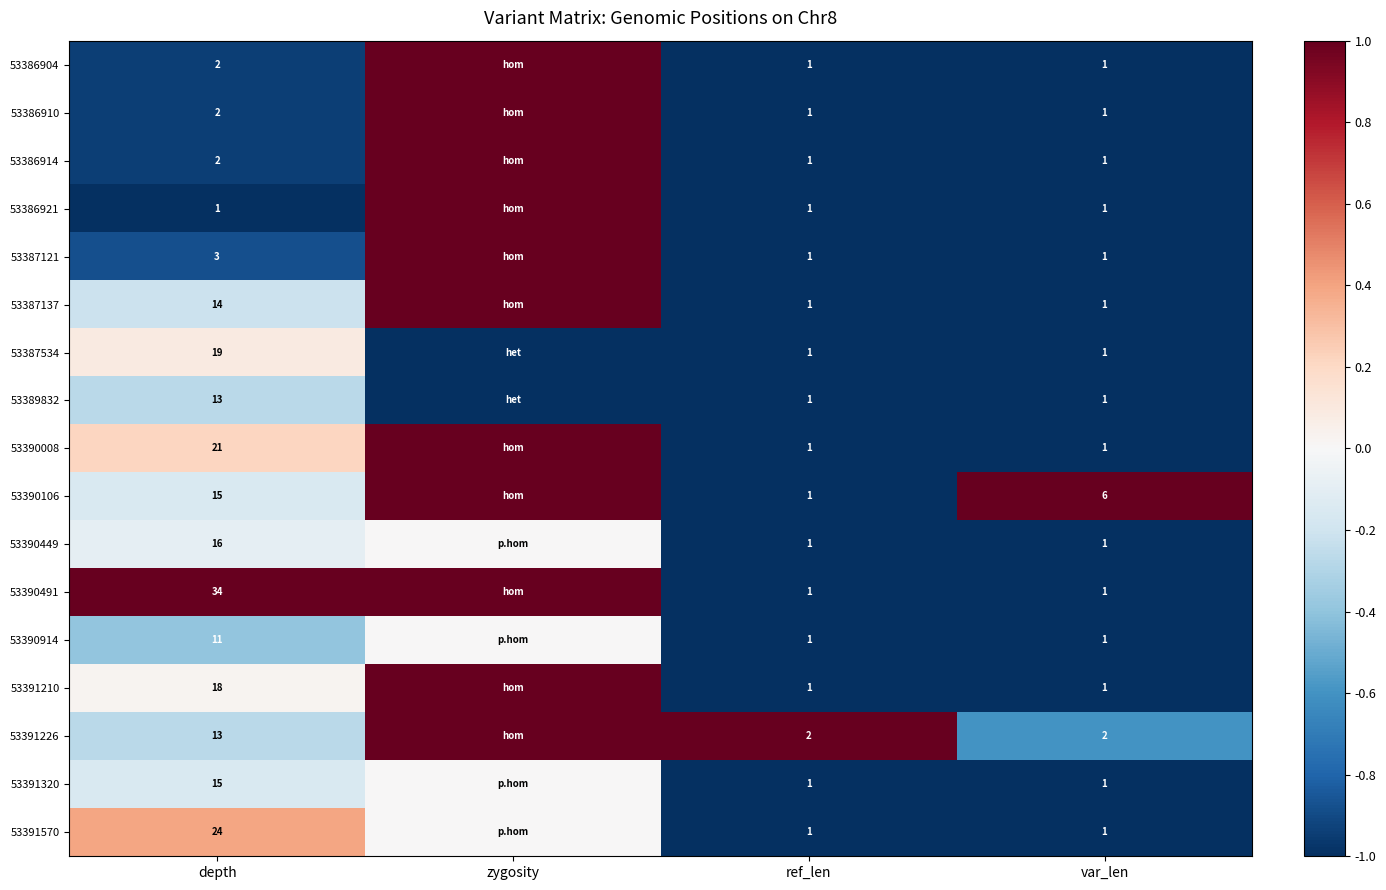

What is the difference between the highest and lowest values at var_len?

5